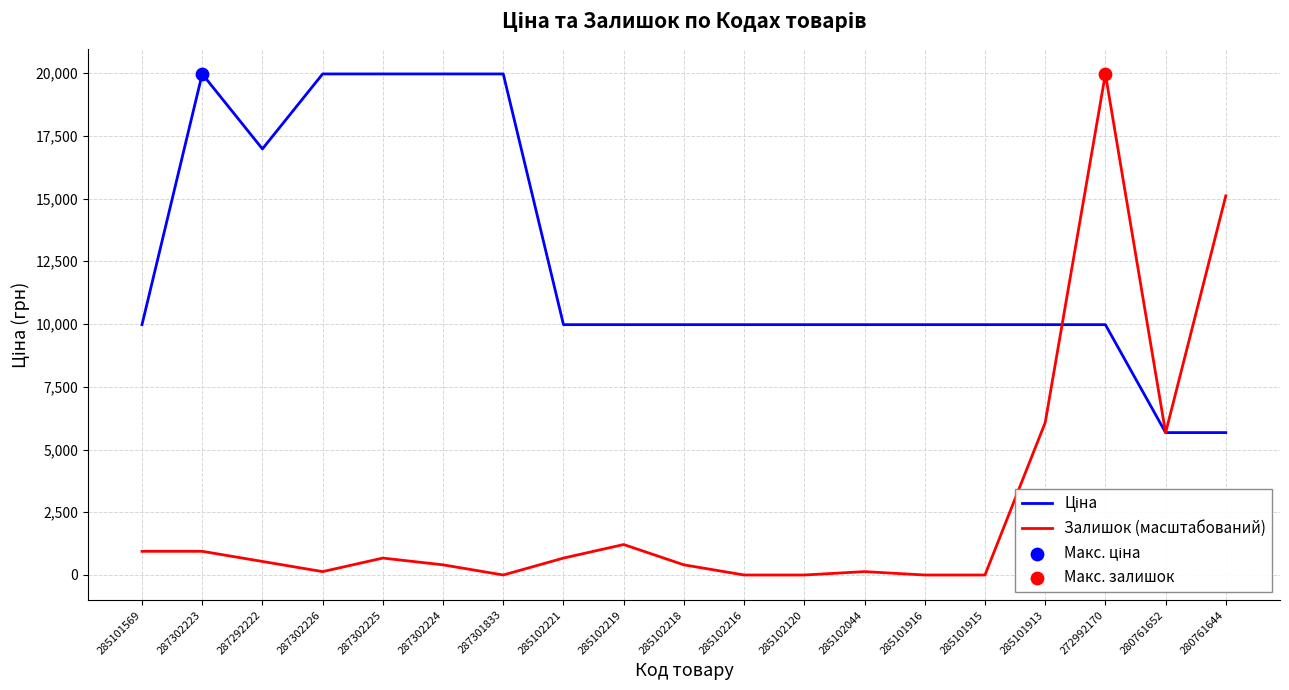

What is the total value across all series at 287302224?

20368.8